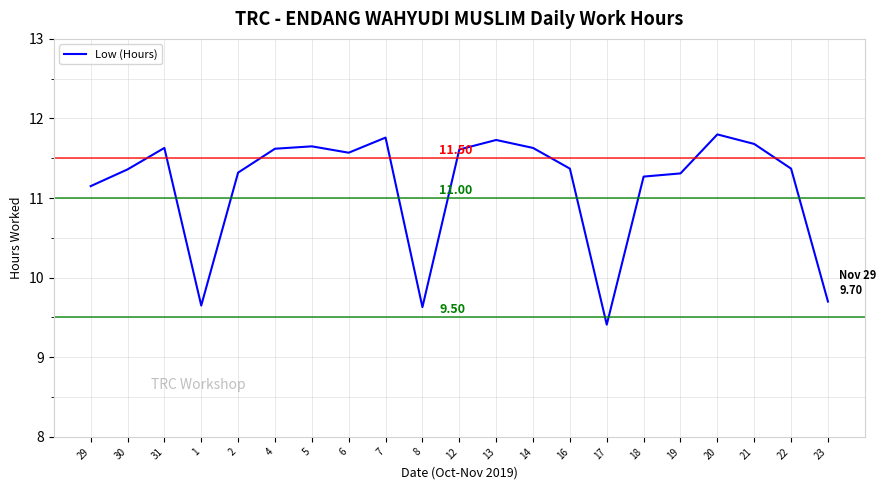

Between 18 and 21, which is larger?

21